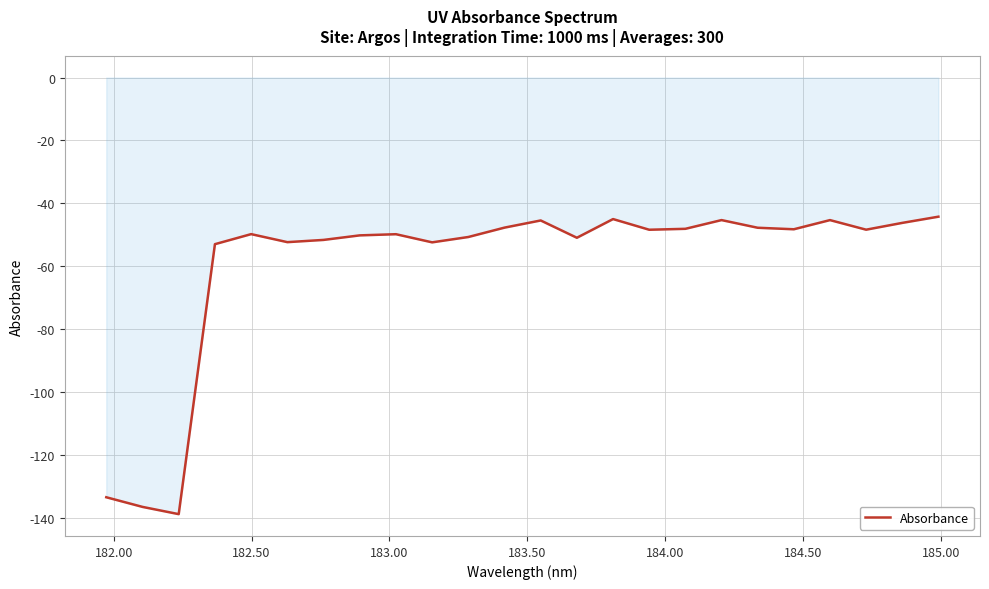

What is the maximum value shown in the chart?

-44.2